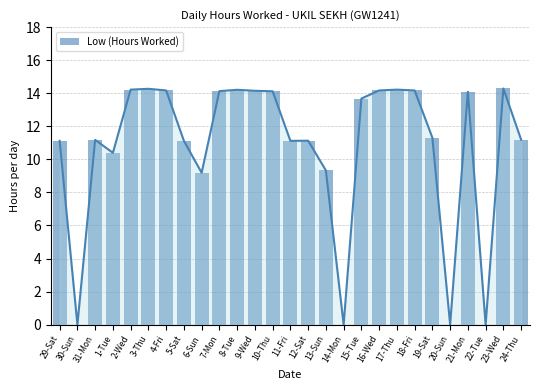

Is it true that the value at 11-Fri is 5.8?

False